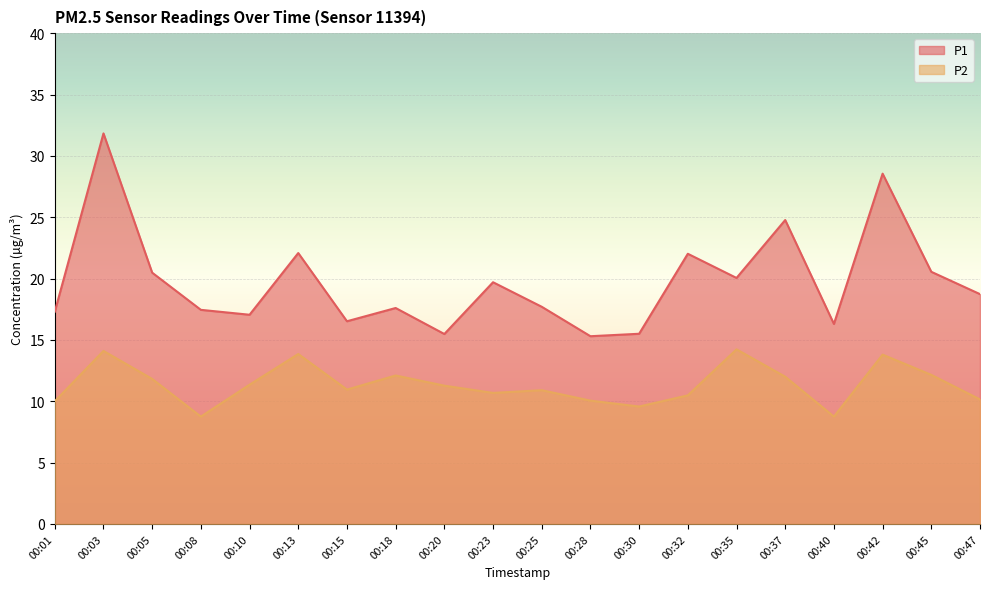

The P1 series shows 15.5 at 00:20. True or false?

True